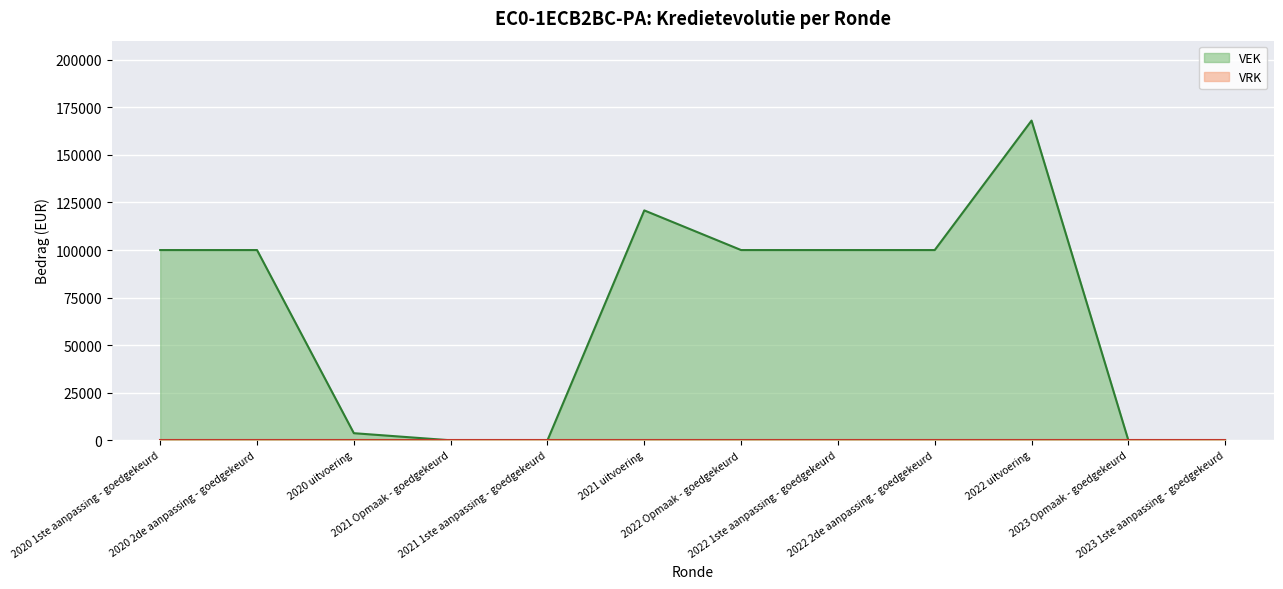

List the labels in order of value, largest first.

2022 uitvoering, 2021 uitvoering, 2020 1ste aanpassing - goedgekeurd, 2020 2de aanpassing - goedgekeurd, 2022 Opmaak - goedgekeurd, 2022 1ste aanpassing - goedgekeurd, 2022 2de aanpassing - goedgekeurd, 2020 uitvoering, 2021 Opmaak - goedgekeurd, 2021 1ste aanpassing - goedgekeurd, 2023 Opmaak - goedgekeurd, 2023 1ste aanpassing - goedgekeurd